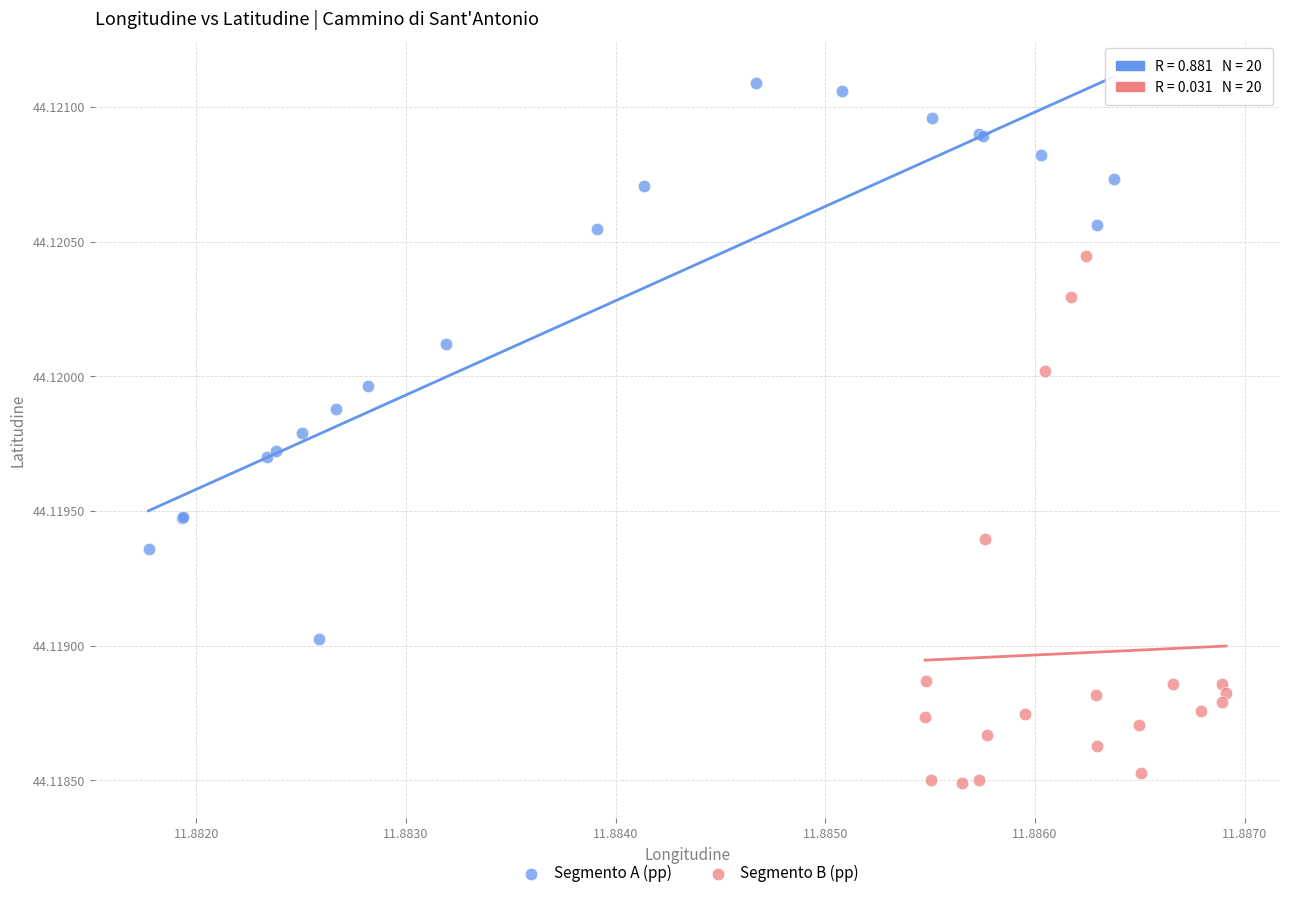

Which series contains the lowest Y value?

Segmento B (pp)